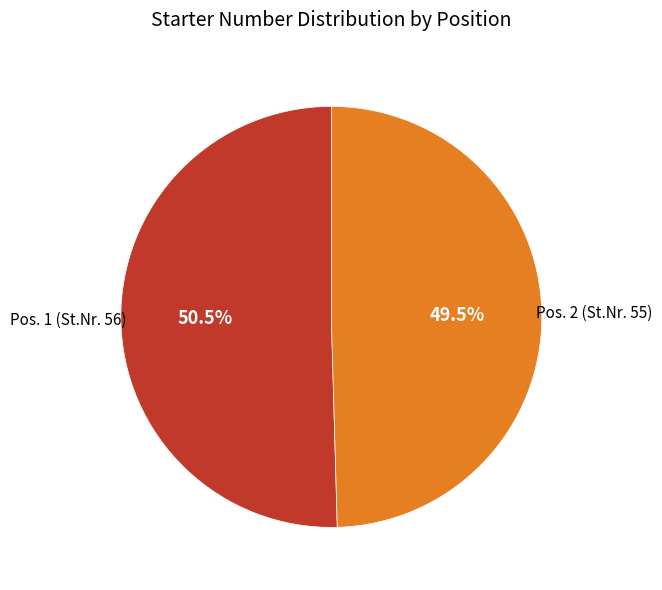

How many segments does this pie chart have?

2